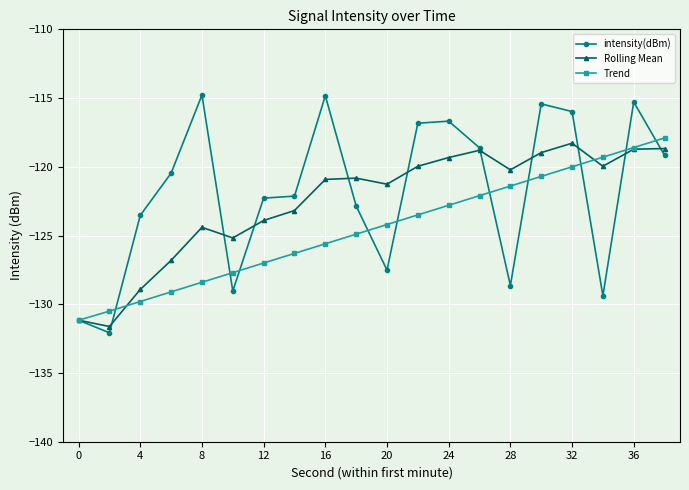

After their last crossing, which series has the higher values: Rolling Mean or Trend?

Trend